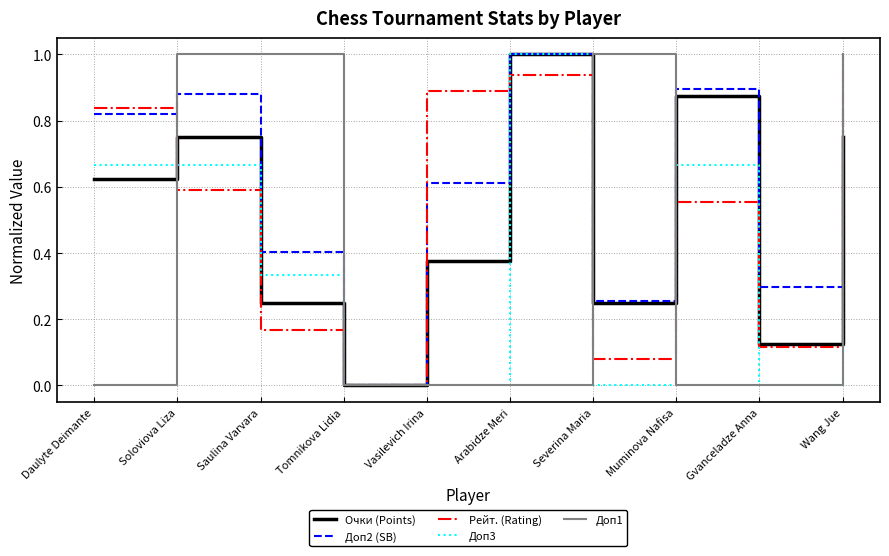

The Рейт. (Rating) series shows 1.0 at Wang Jue. True or false?

True